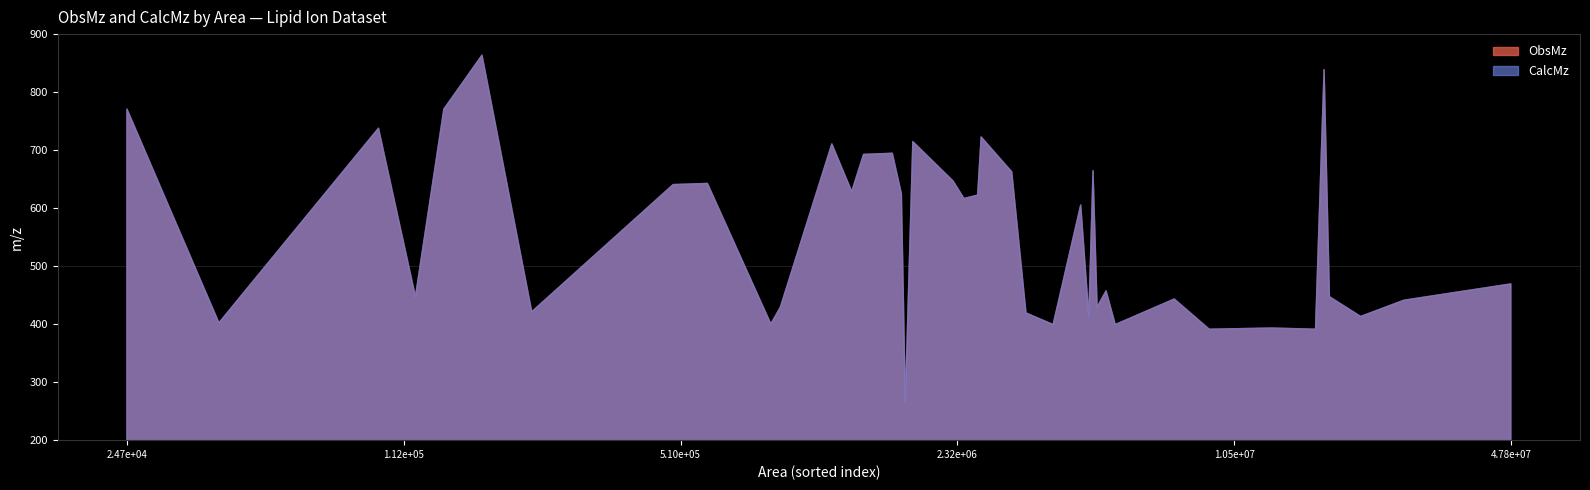

What is the minimum value shown in the chart?

265.3